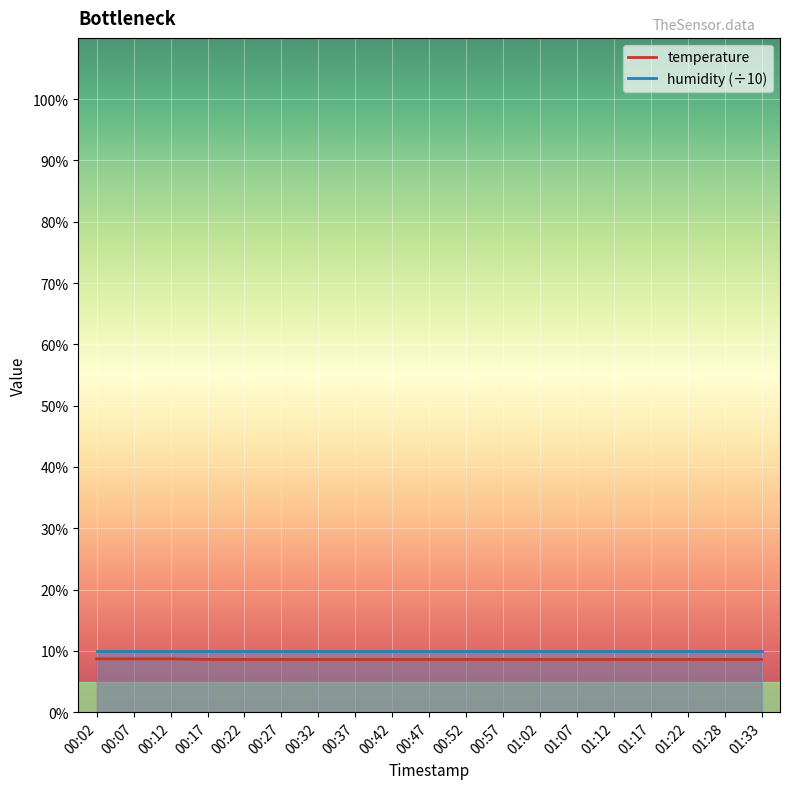

What is the label of the 3rd point from the left?

00:12